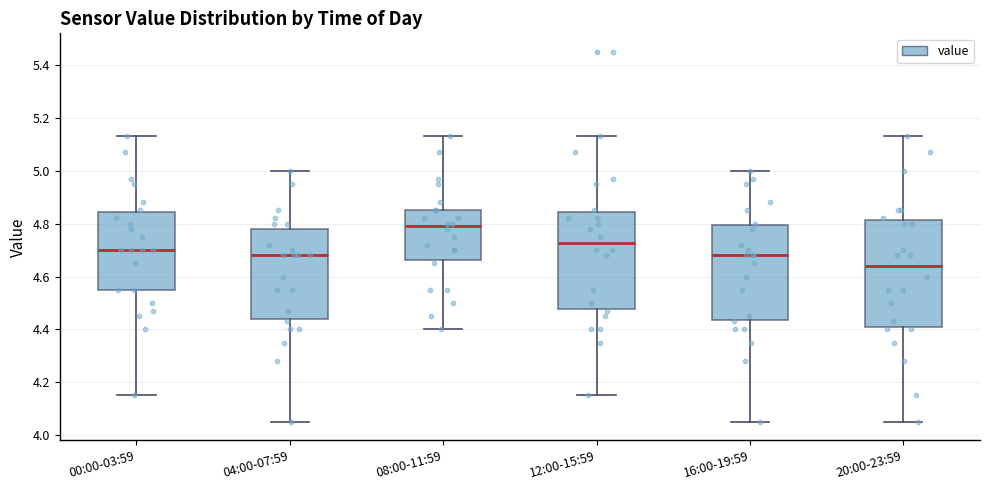

Reading left to right, transcribe this box plot: for each box, give where its median line is, the range the box spans, and where its two whiskers end, as read against the y-axis. The values are not printed on the chart, so give them approximately, as read against the axis.

00:00-03:59: median 4.70, box 4.56 to 4.84, whiskers 4.16 to 5.14
04:00-07:59: median 4.68, box 4.44 to 4.78, whiskers 4.06 to 5.00
08:00-11:59: median 4.80, box 4.66 to 4.86, whiskers 4.40 to 5.14
12:00-15:59: median 4.72, box 4.48 to 4.84, whiskers 4.16 to 5.14
16:00-19:59: median 4.68, box 4.44 to 4.80, whiskers 4.06 to 5.00
20:00-23:59: median 4.64, box 4.40 to 4.82, whiskers 4.06 to 5.14